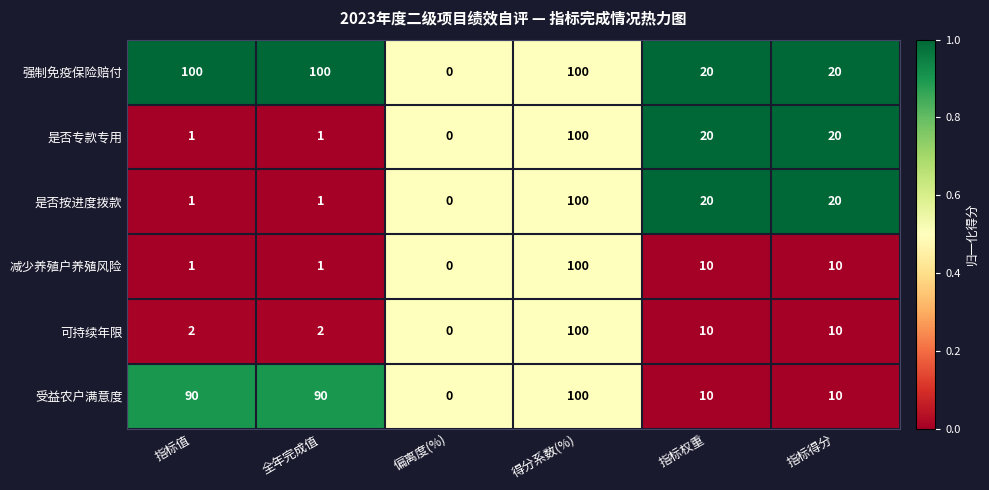

What is the difference between the highest and lowest values at 指标得分?

10